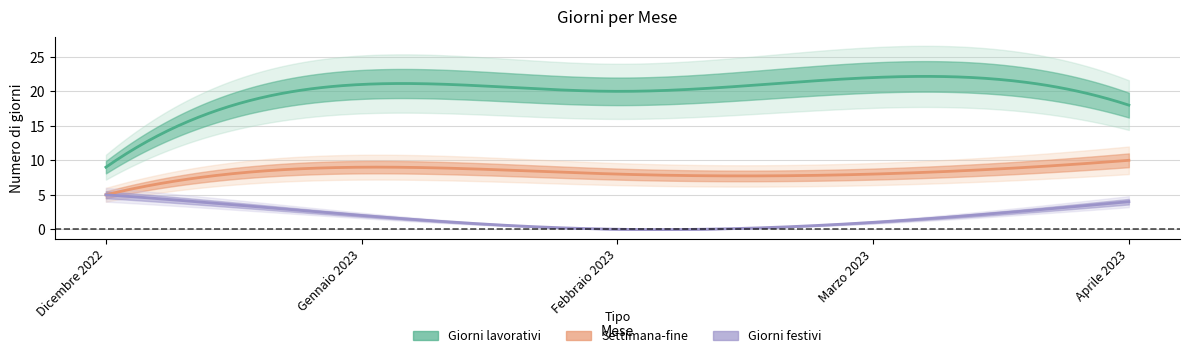

True or false: Settimana-fine and Orario di lavoro intersect in this chart.

False